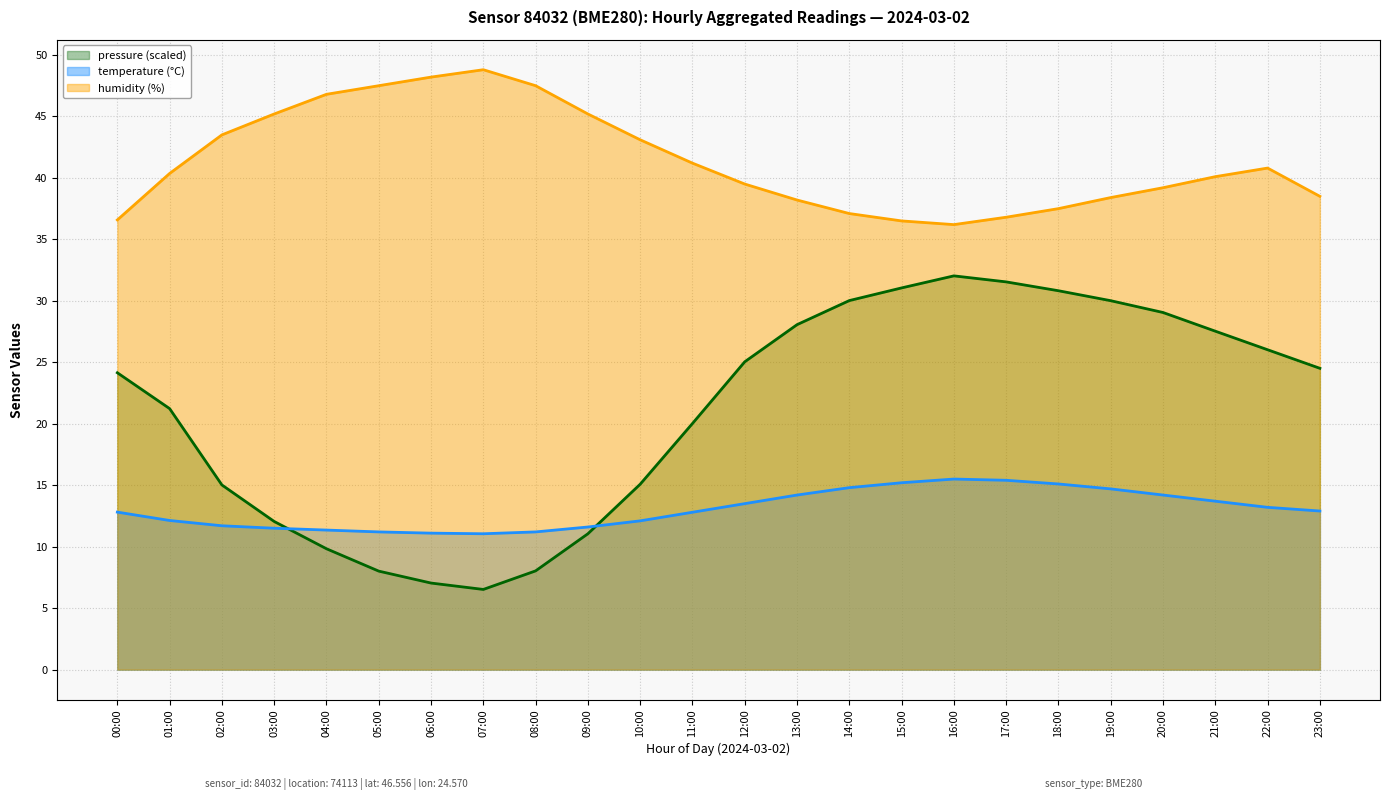

How many lines are shown in the chart?

3